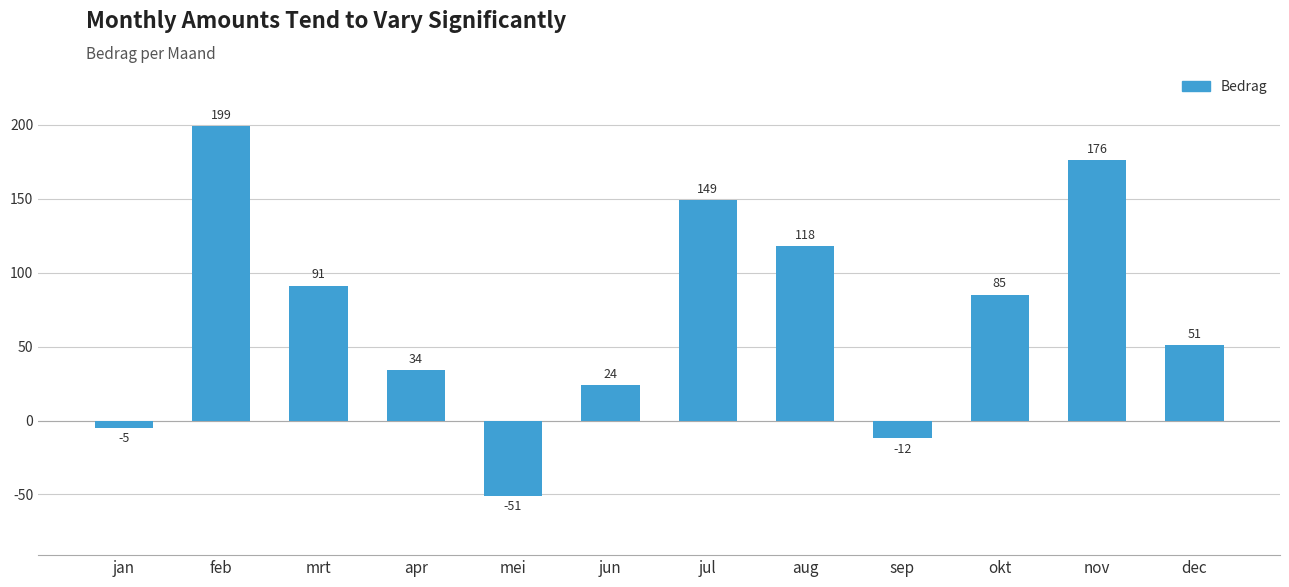

Reading left to right, what are all the values shown in this chart?

jan=-5	feb=199	mrt=91	apr=34	mei=-51	jun=24	jul=149	aug=118	sep=-12	okt=85	nov=176	dec=51